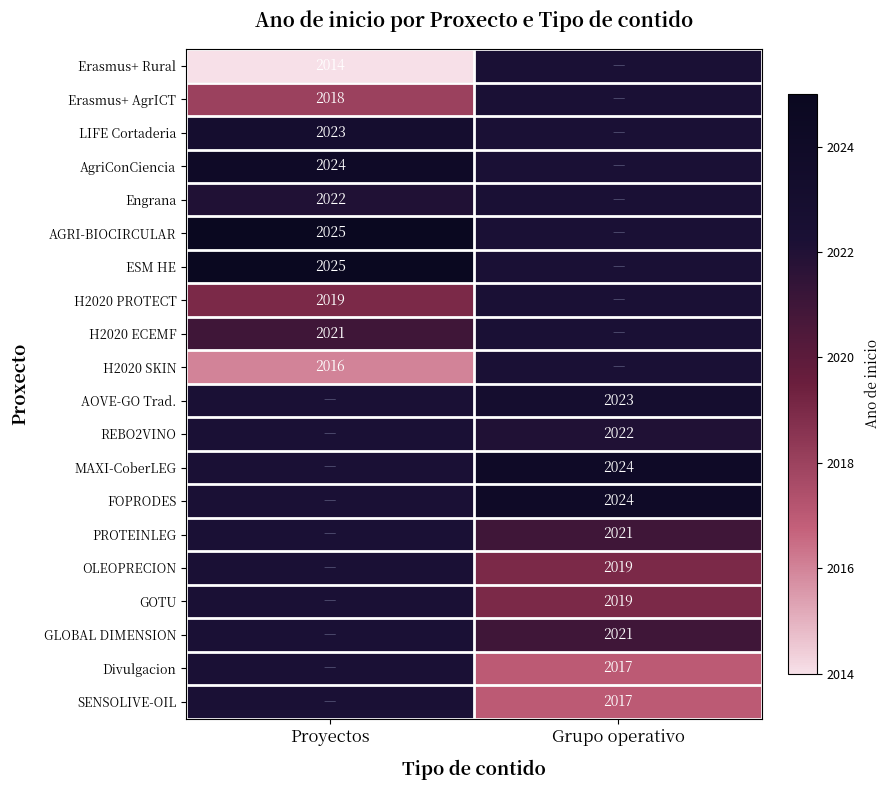

At which category is the sum across all series the highest?

Proyectos